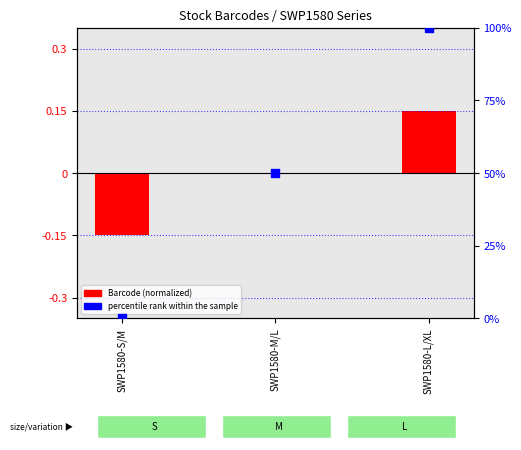

Between SWP1580-S/M and SWP1580-M/L, which is larger?

SWP1580-M/L